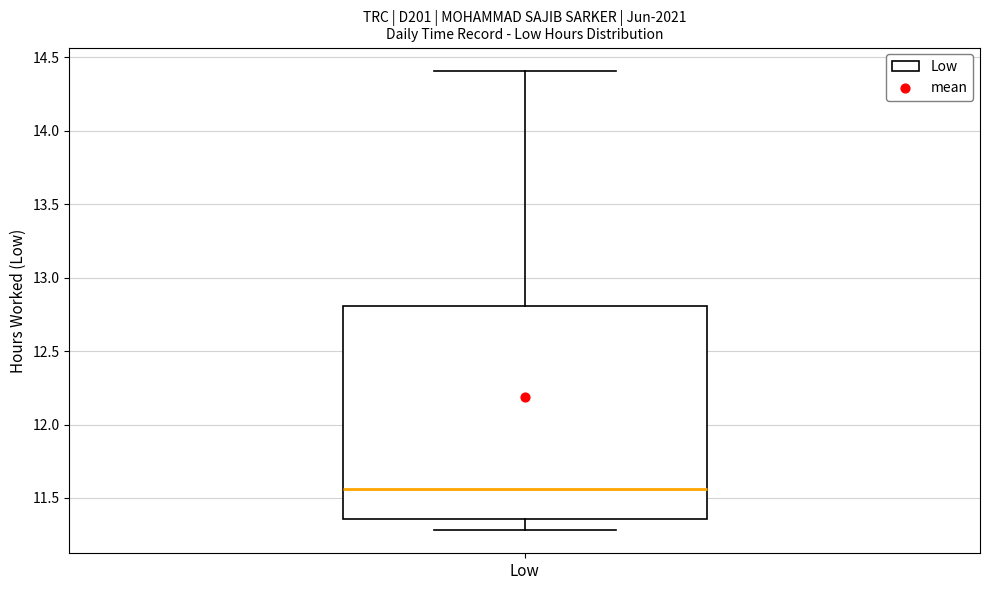

Where does the lower whisker of the box for Low end on the y-axis? The values are not printed on the chart, so give them approximately, as read against the axis.

11.30